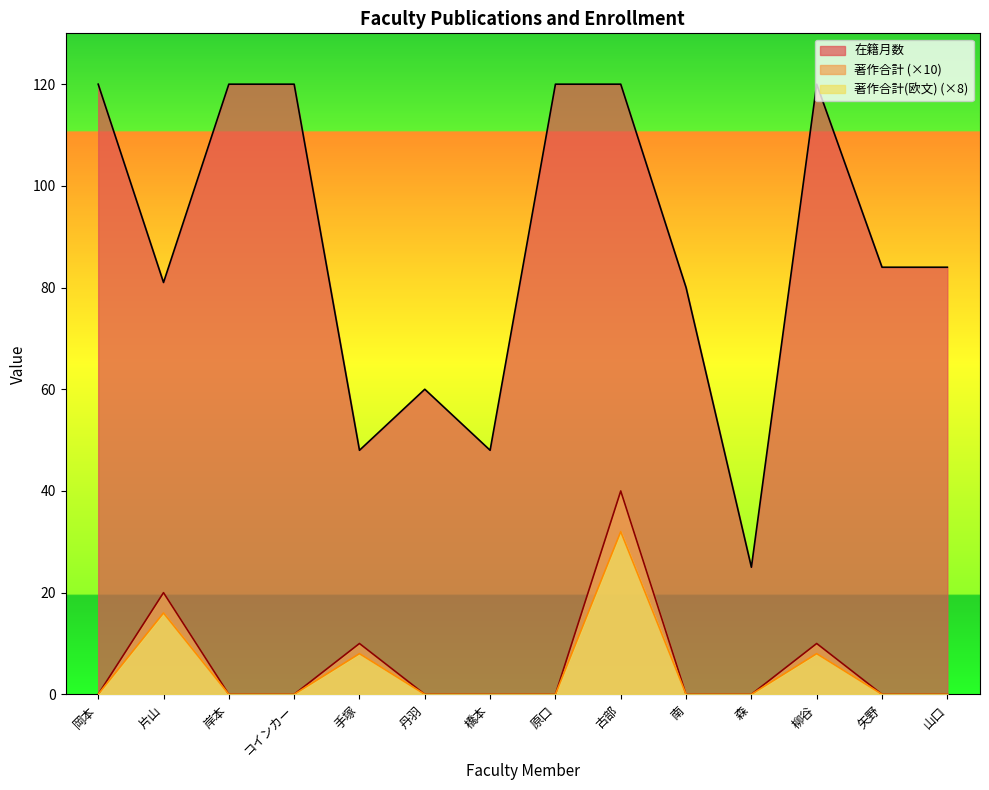

How many lines are shown in the chart?

3